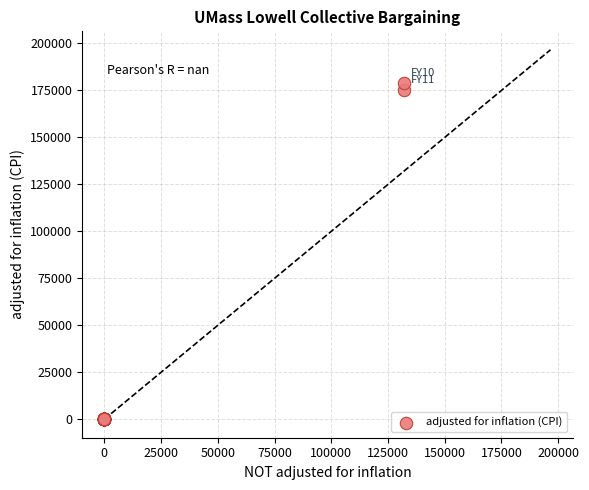

What Y value in the scatter plot is closest to 89359?

175241